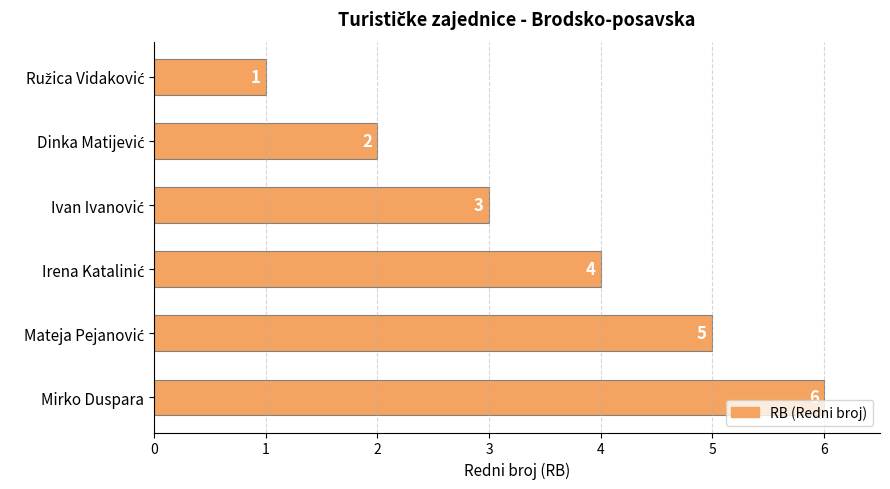

Which label corresponds to the largest value in the chart?

Mirko Duspara